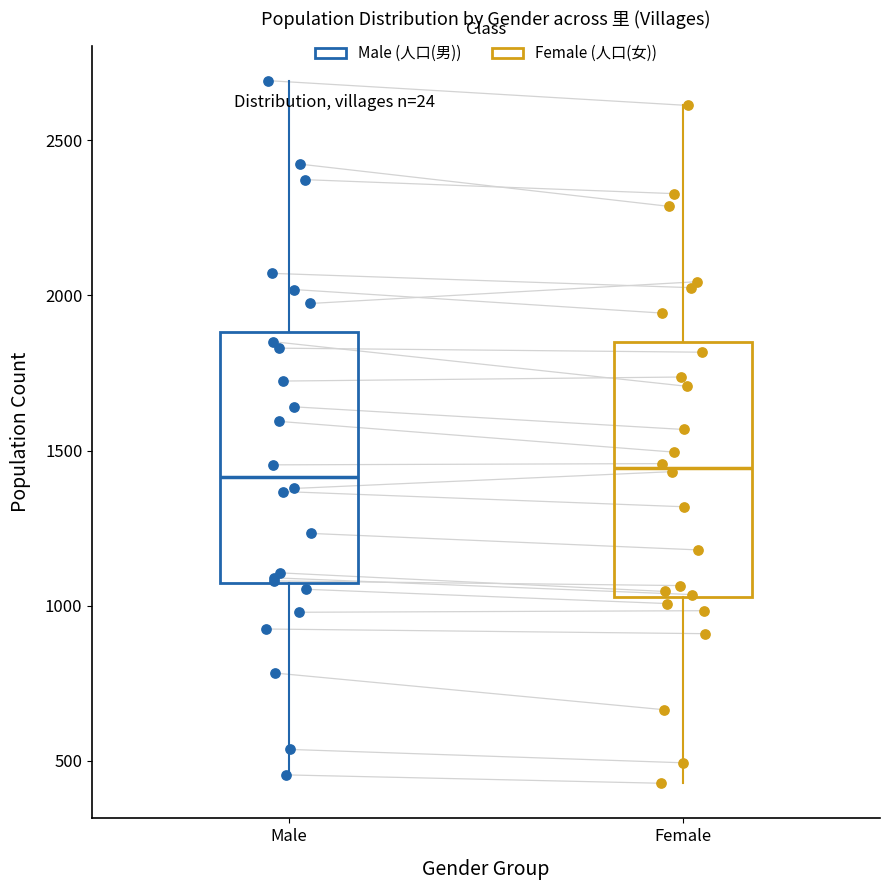

Where is the upper edge of the box for Male on the y-axis? The values are not printed on the chart, so give them approximately, as read against the axis.

1900